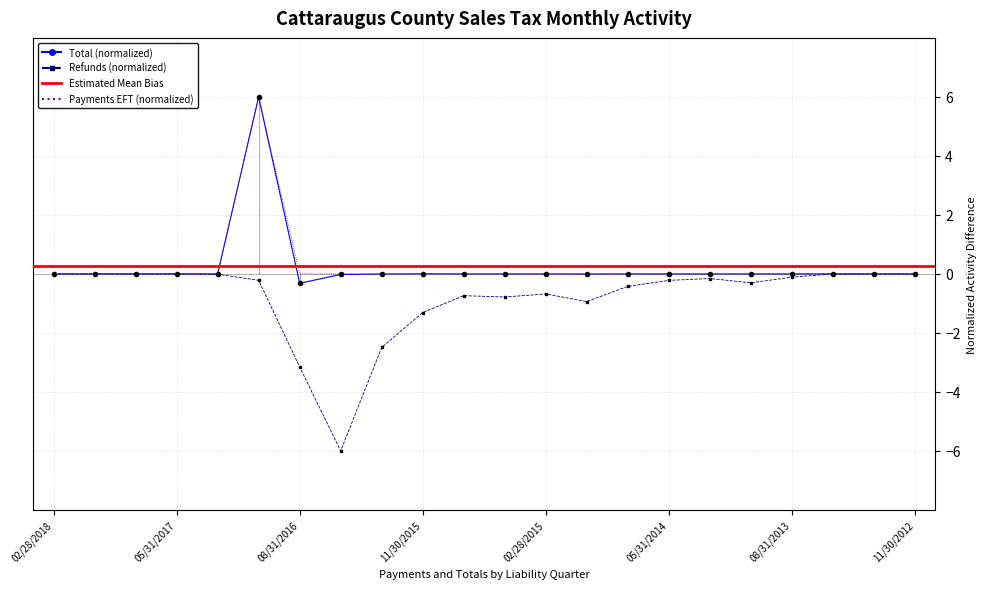

True or false: Refunds and Total intersect in this chart.

True